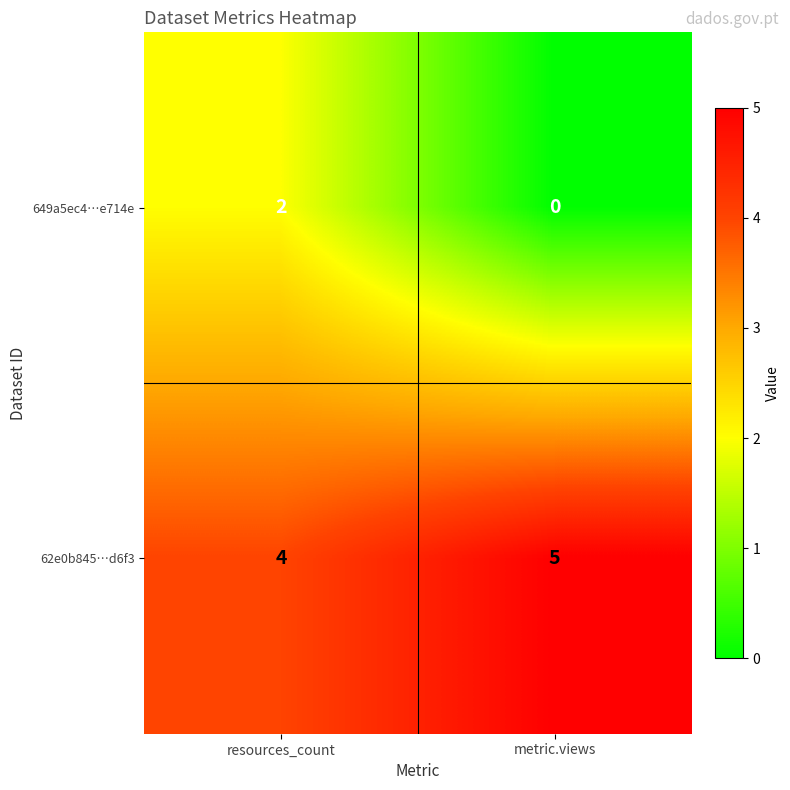

How many categories are shown in the chart?

2